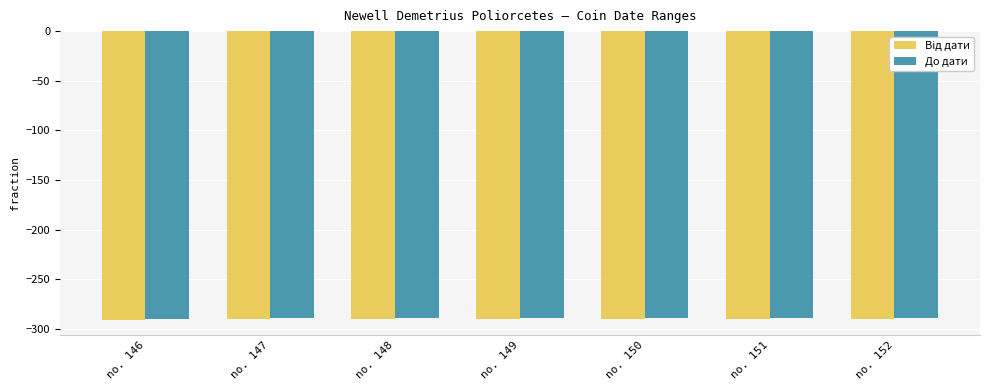

What is the greatest value displayed?

-289